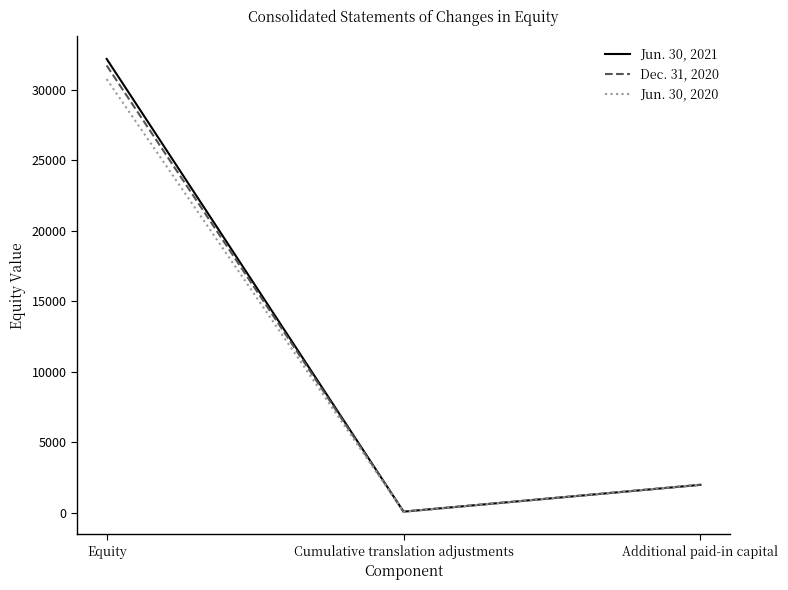

What is the minimum value for Jun. 30, 2020?

92